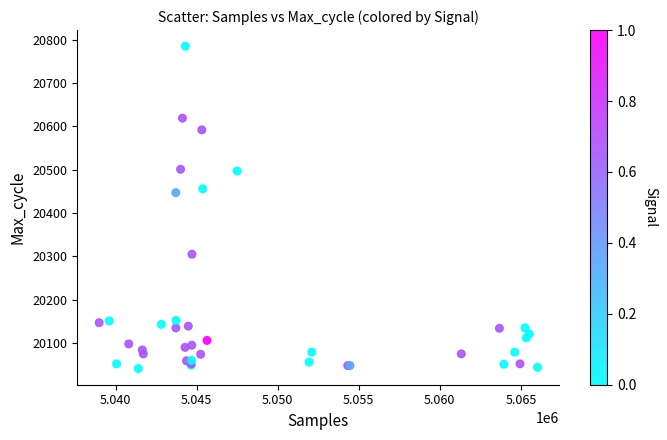

What Y value in the scatter plot is closest to 20413?

20447